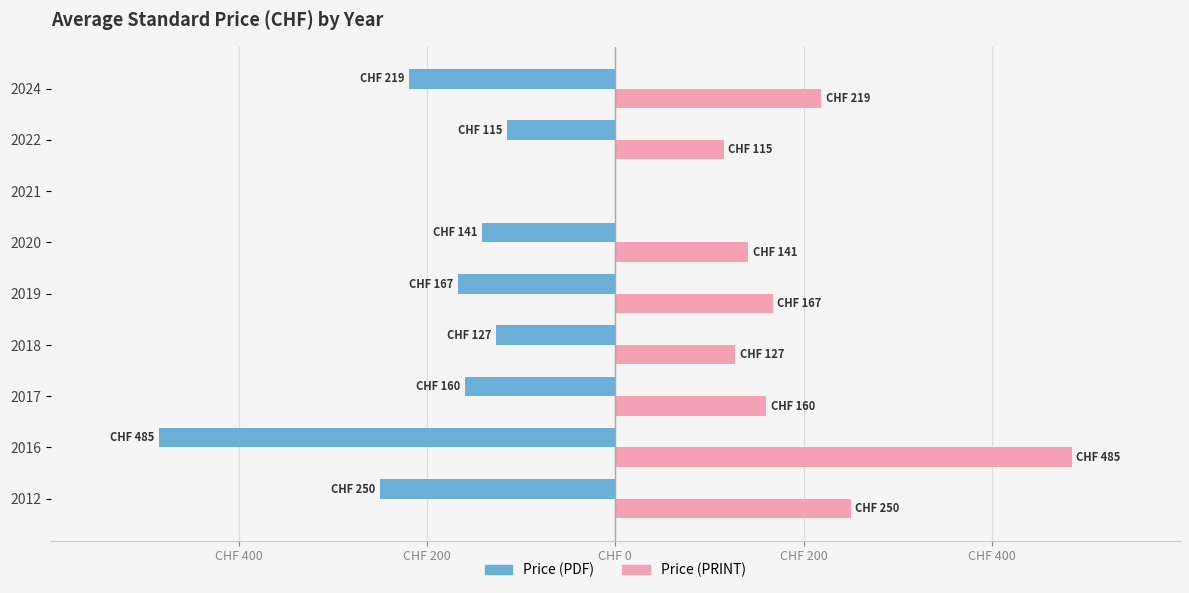

What are all the series names shown in the legend?

Price (PDF), Price (PRINT)